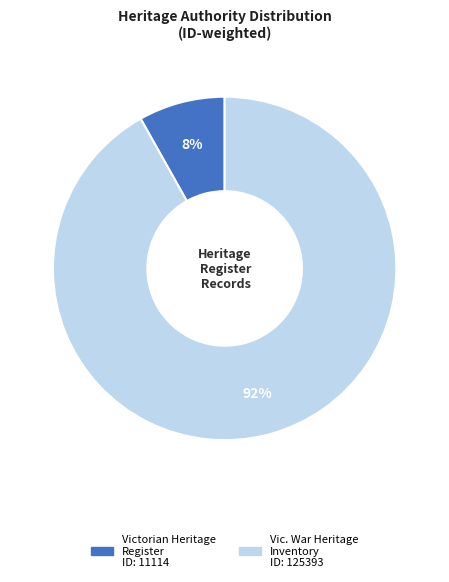

To the nearest percent, what is the difference between the largest and smallest slice percentages?

84%